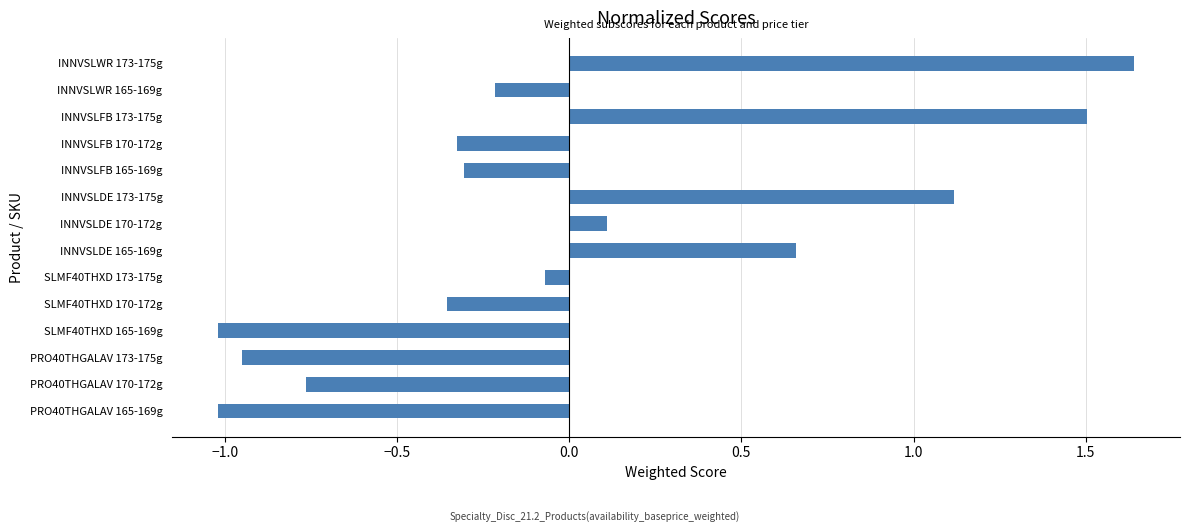

Which has a higher value, INNVSLFB 165-169g or SLMF40THXD 173-175g?

SLMF40THXD 173-175g